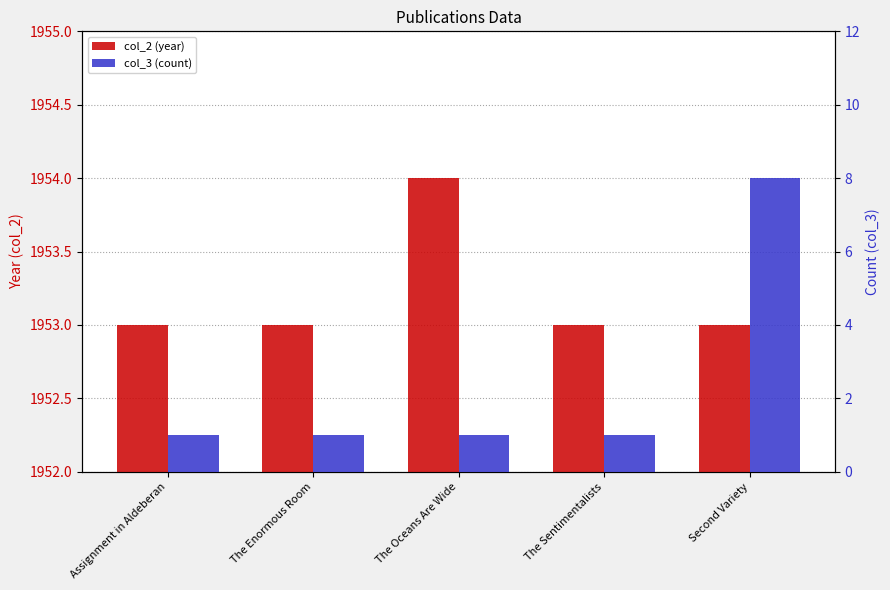

Is it true that col_3 (count) equals 0 at Assignment in Aldeberan?

False